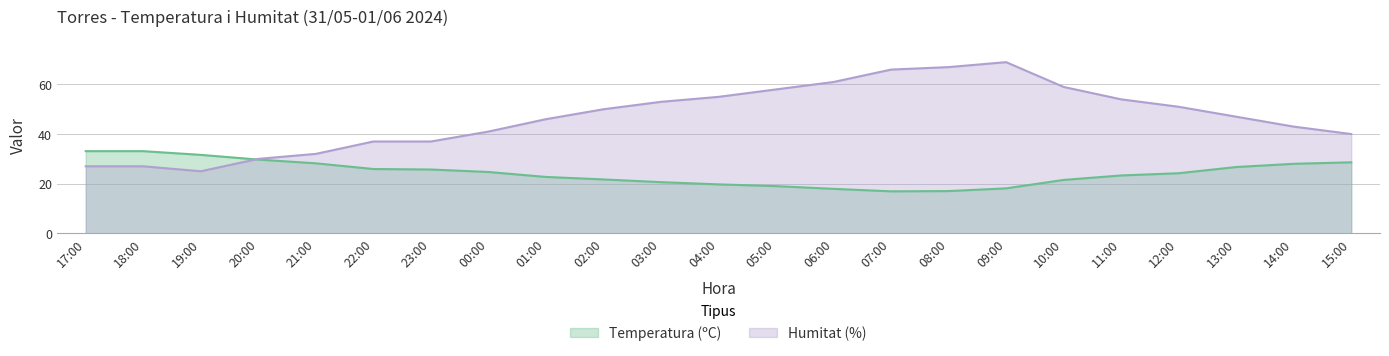

Is it true that Humitat (%) equals 40.0 at 15:00?

True